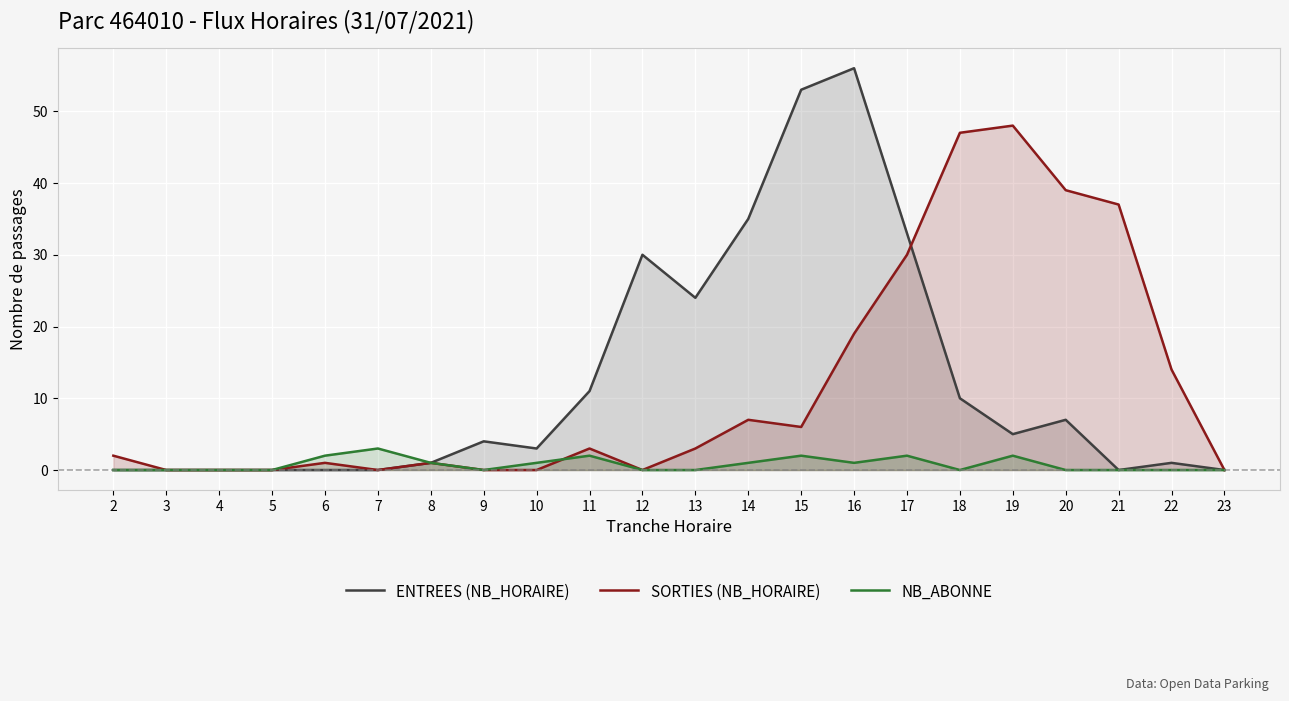

How many lines are shown in the chart?

3